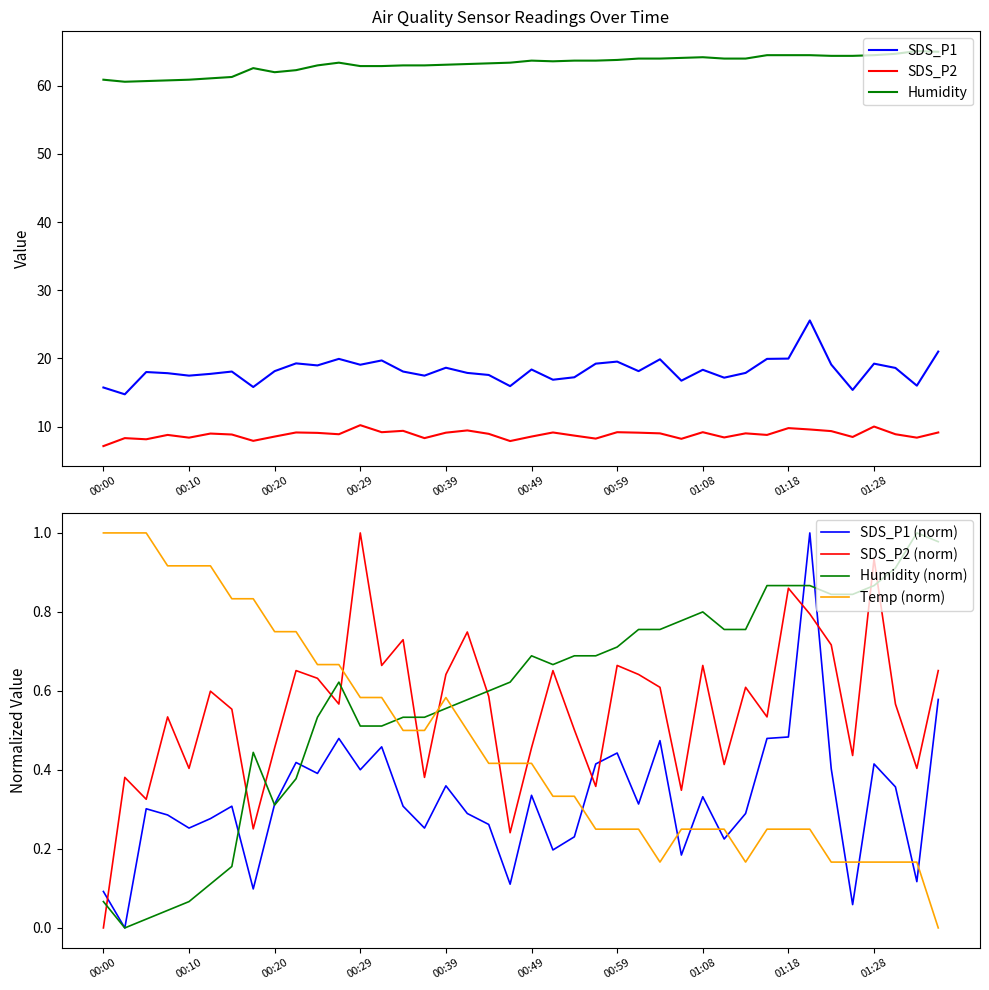

What is the label of the 40th point from the right?

00:00